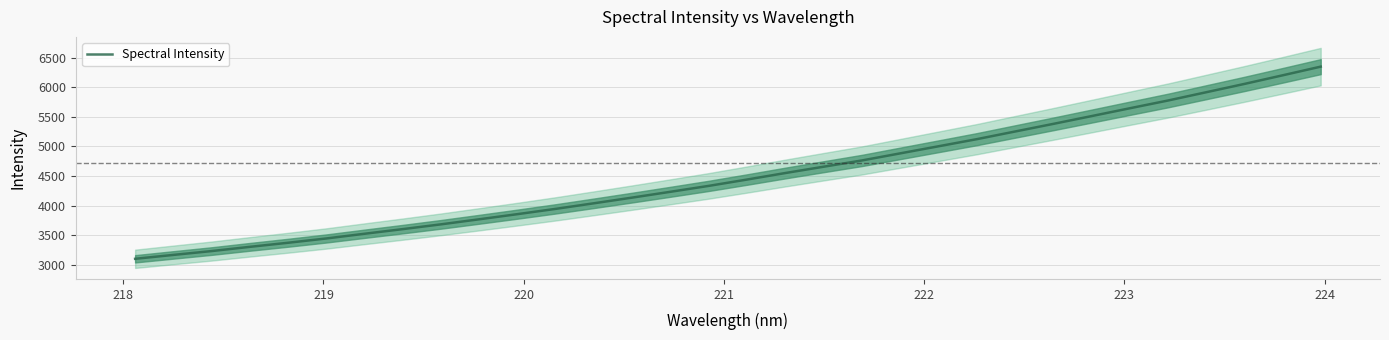

What is the minimum value for Spectral Intensity?

3097.6